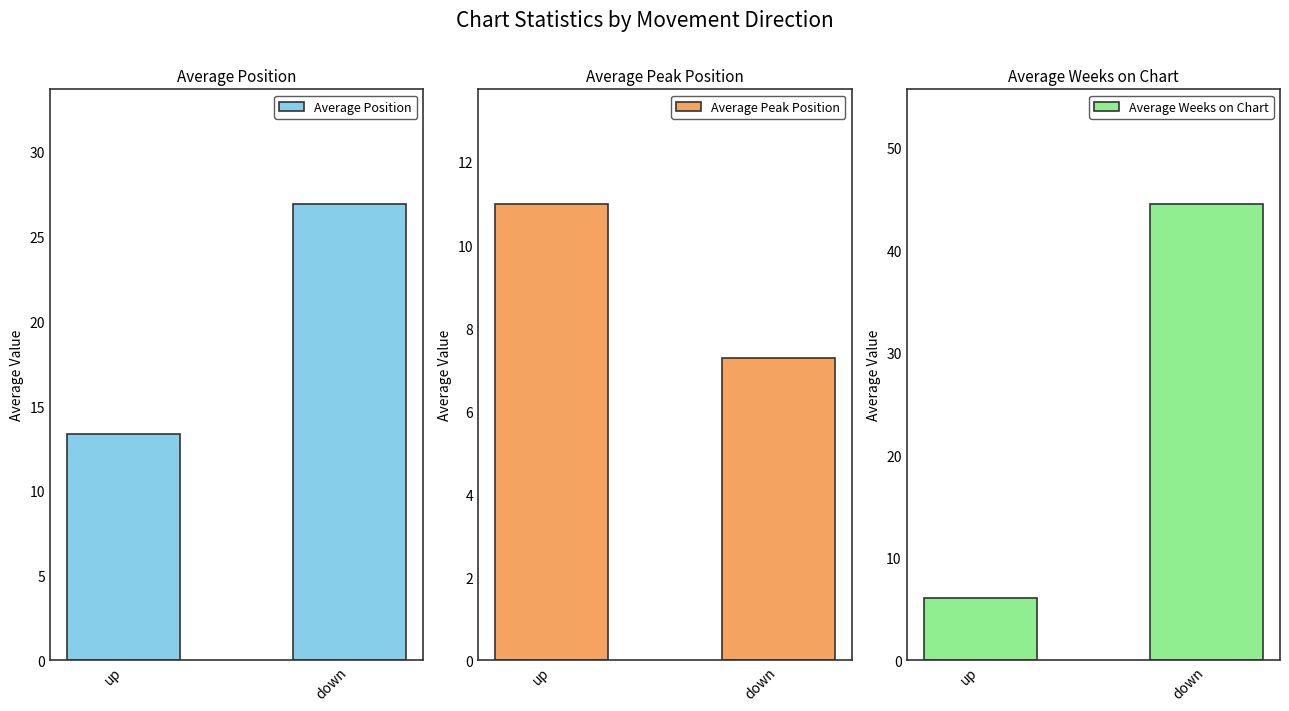

Which category has the highest value in the Average Weeks on Chart series?

down